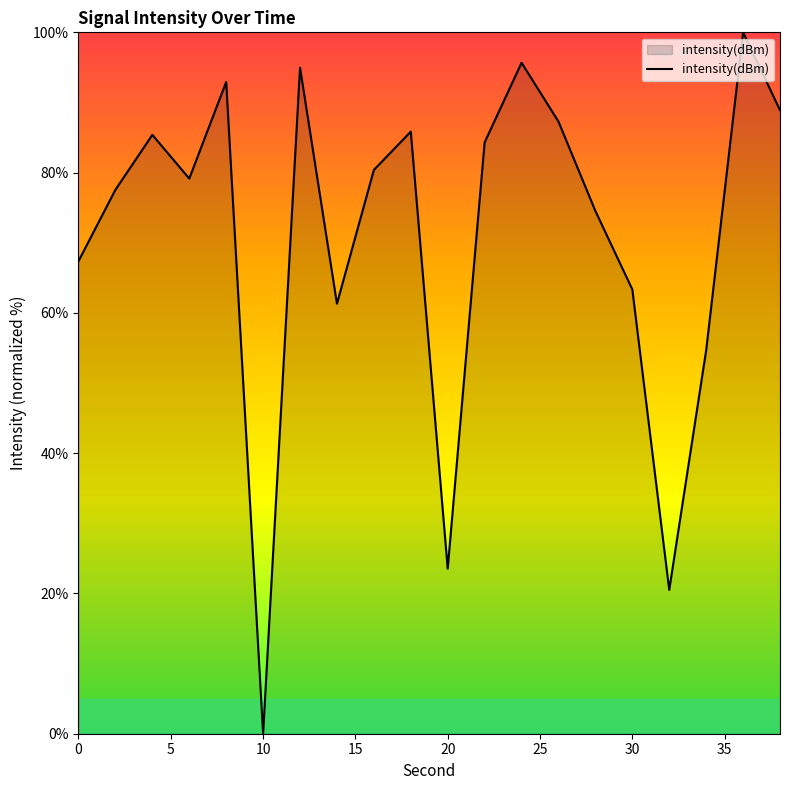

What is the greatest value displayed?

100.0